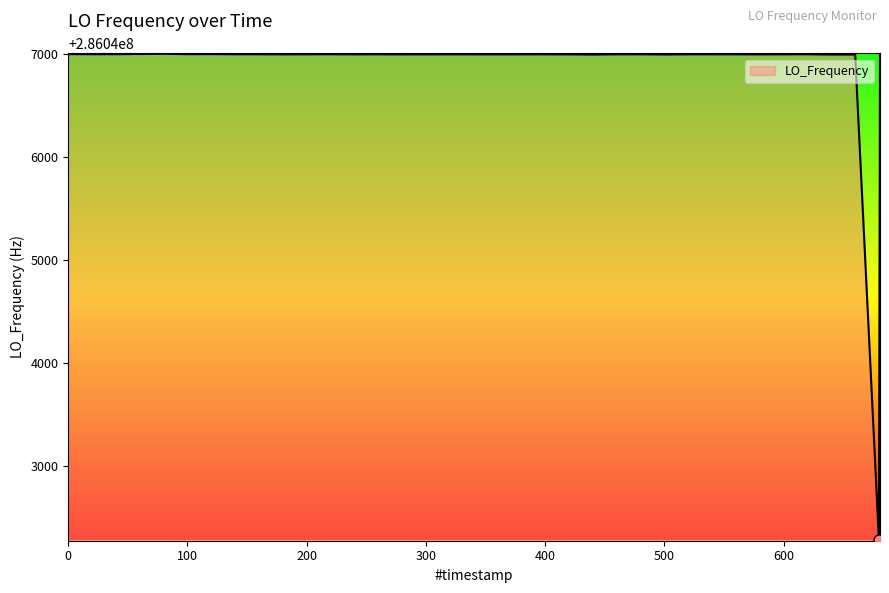

What is the difference between the maximum and minimum values?

4717.5